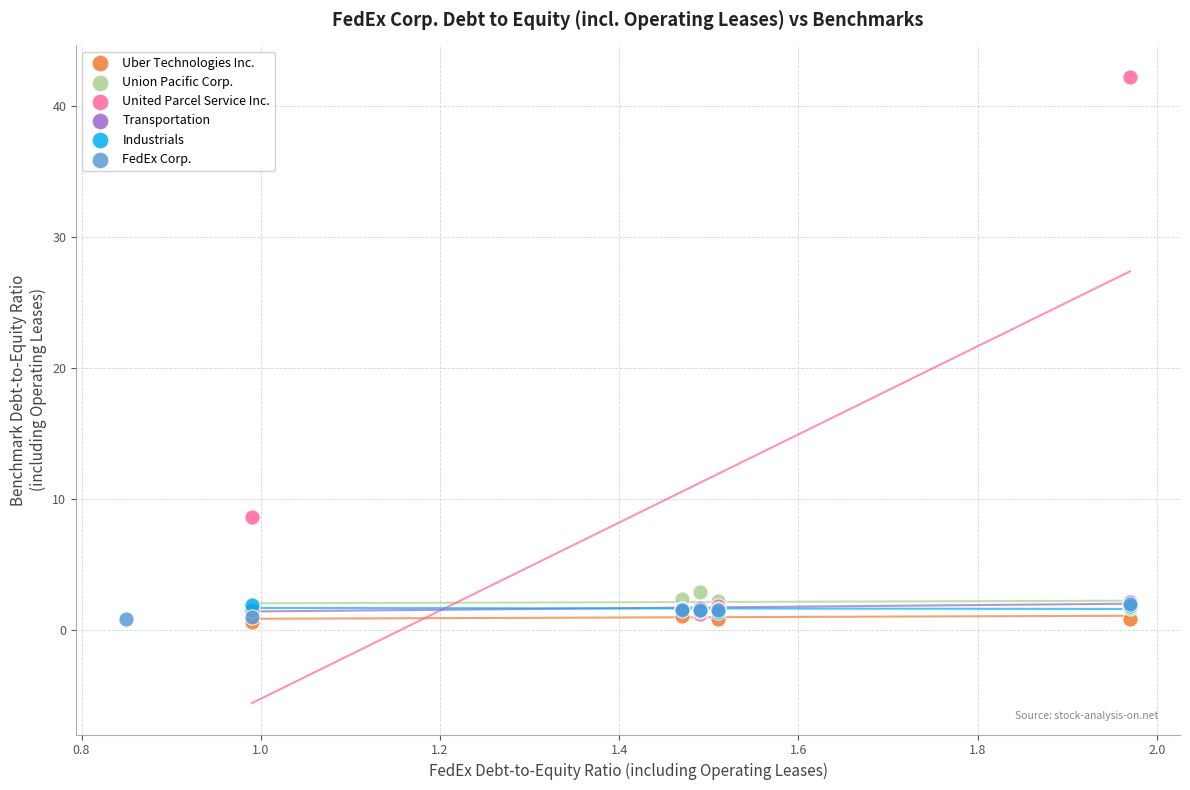

Which series reaches the maximum Y coordinate?

United Parcel Service Inc.